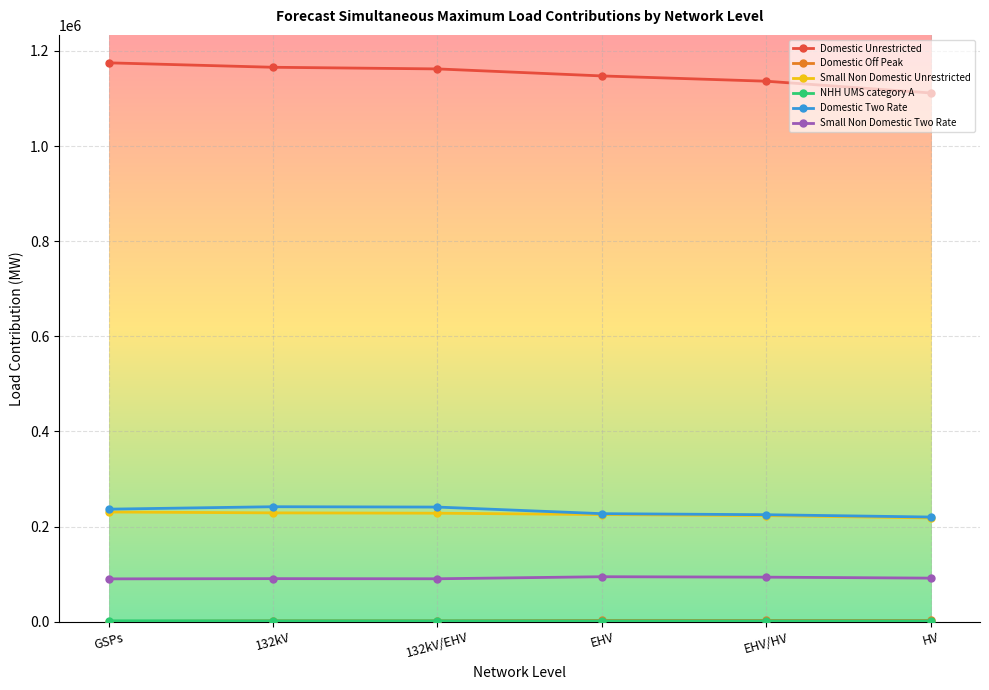

At how many categories does at least one series exceed 884183?

6